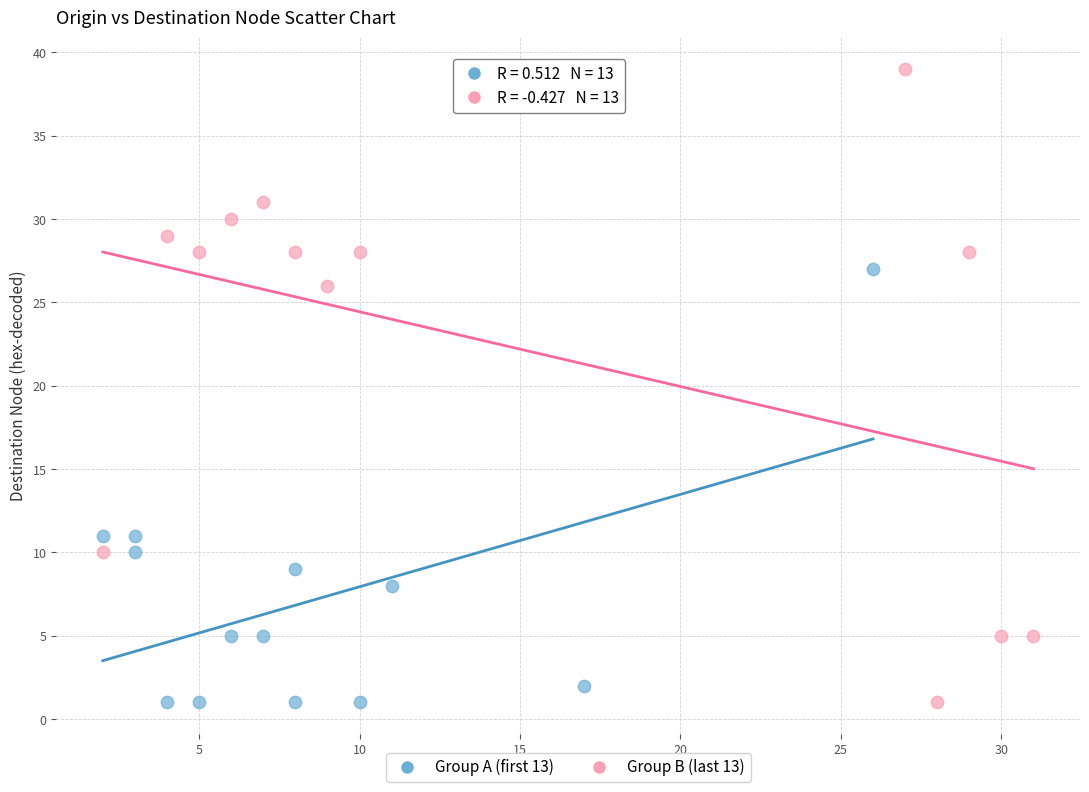

Which series reaches the maximum Y coordinate?

Group B (last 13)